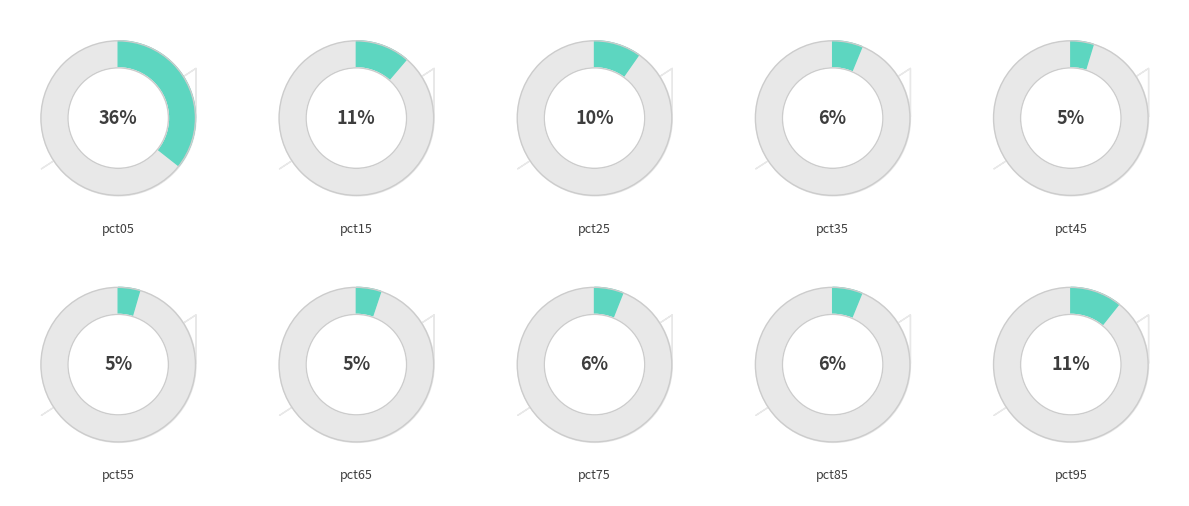

The pct85 slice represents 6% of the pie. True or false?

True